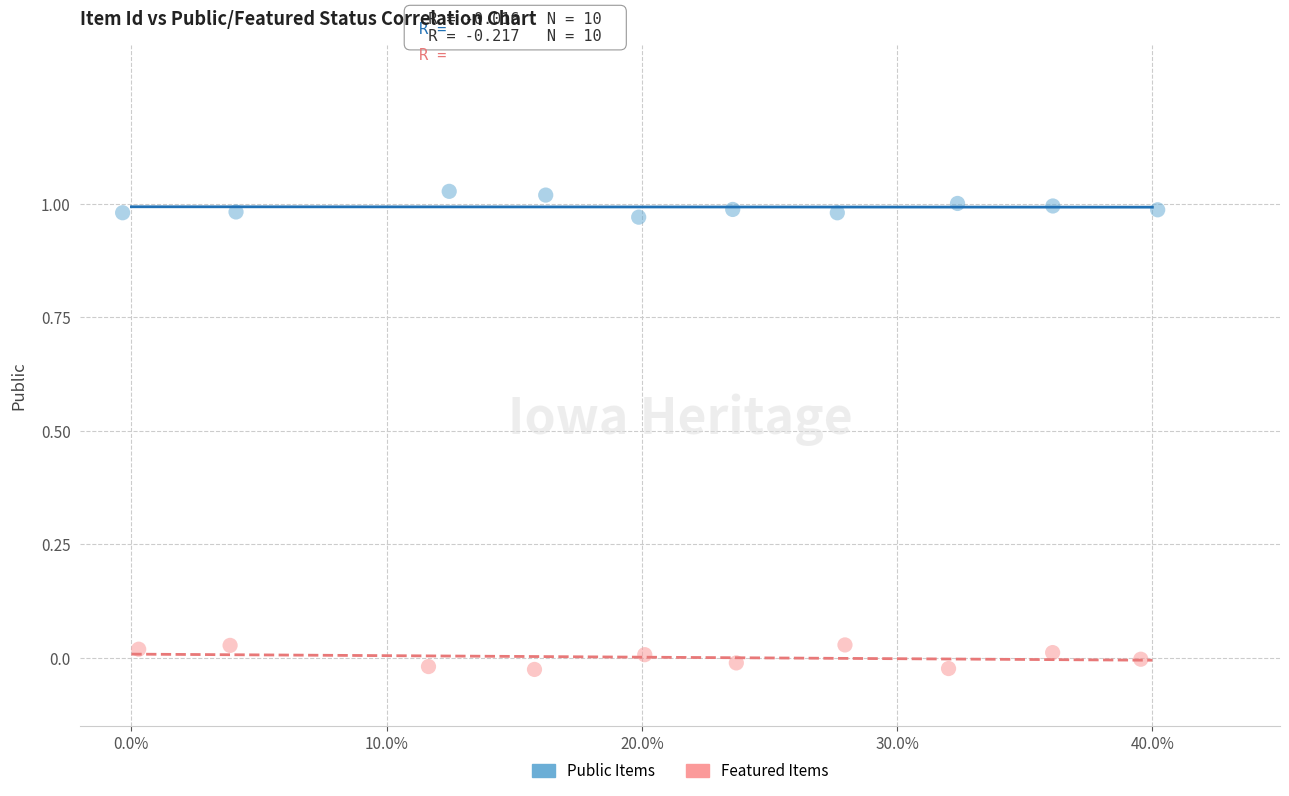

Which series reaches the maximum Y coordinate?

Public Items